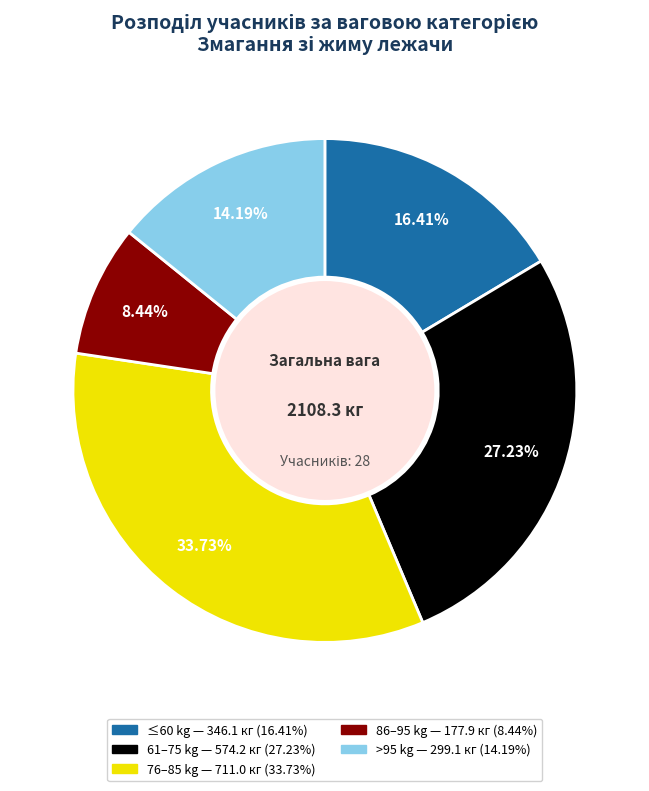

Does any single category account for the majority?

No